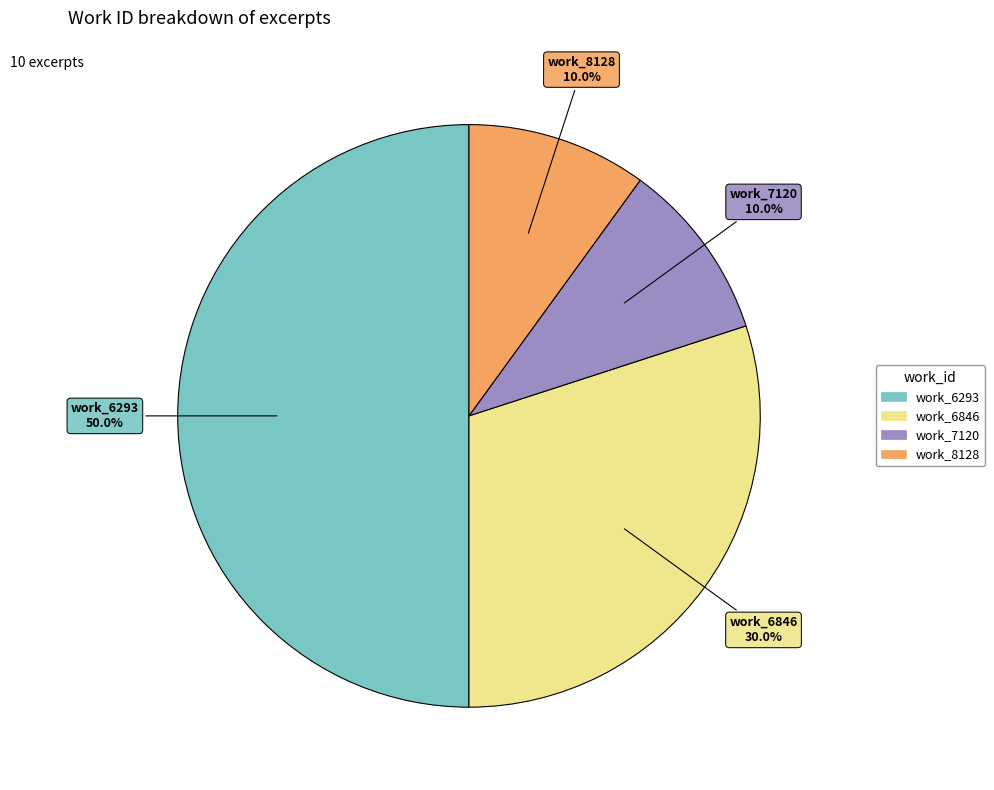

Between work_6846 and work_7120, which is larger?

work_6846